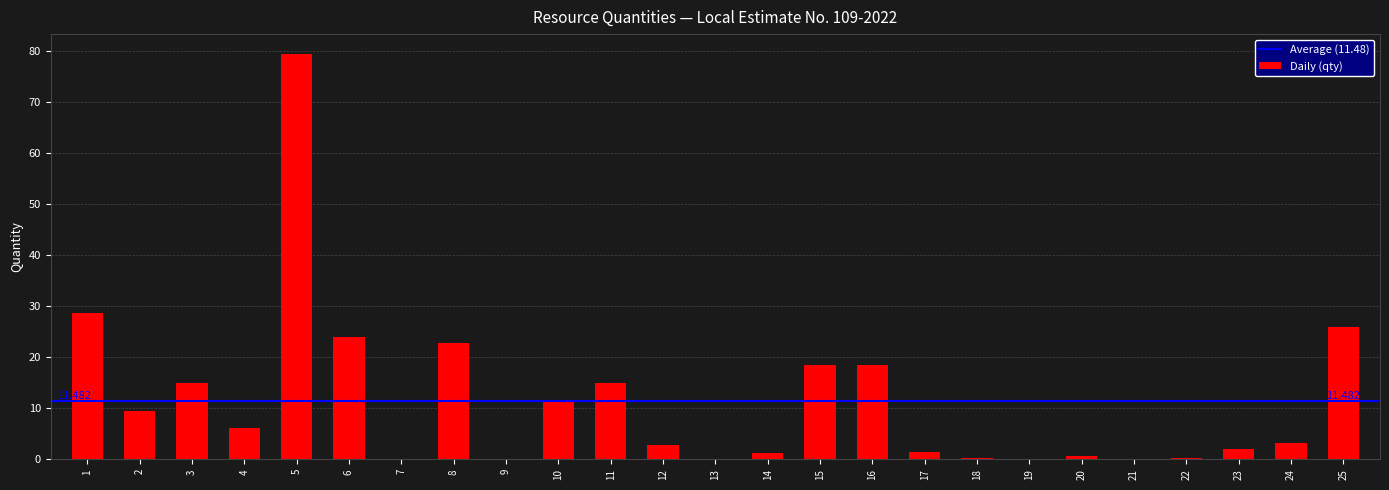

What is the sum of all values?

287.1